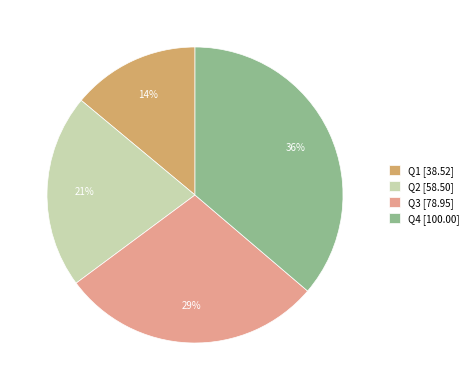

Between Q2 [58.50] and Q3 [78.95], which is larger?

Q3 [78.95]